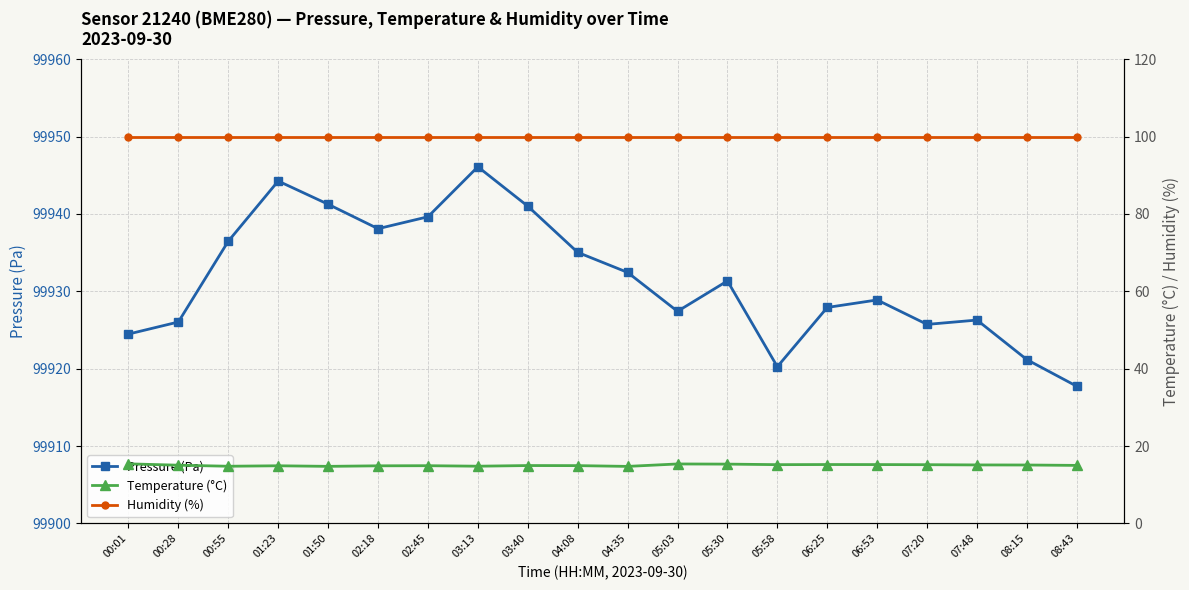

True or false: Temperature (°C) and Humidity (%) cross at least once.

False